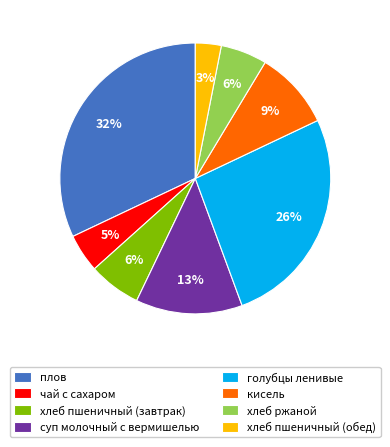

True or false: хлеб пшеничный (завтрак) accounts for 1% of the total.

False